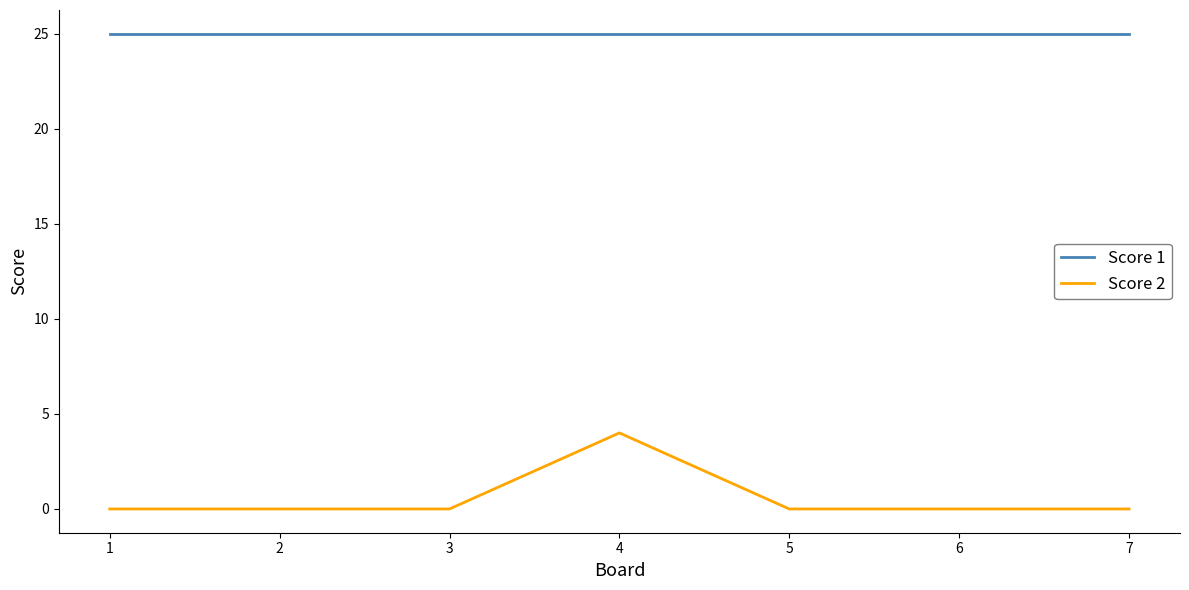

What are all the series names shown in the legend?

Score 1, Score 2